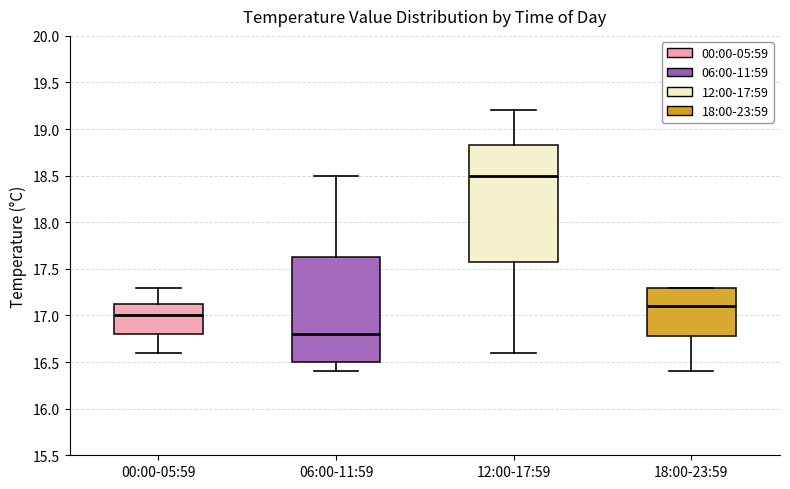

Reading left to right, transcribe this box plot: for each box, give where its median line is, the range the box spans, and where its two whiskers end, as read against the y-axis. The values are not printed on the chart, so give them approximately, as read against the axis.

00:00-05:59: median 17.00, box 16.80 to 17.15, whiskers 16.60 to 17.30
06:00-11:59: median 16.80, box 16.50 to 17.65, whiskers 16.40 to 18.50
12:00-17:59: median 18.50, box 17.60 to 18.85, whiskers 16.60 to 19.20
18:00-23:59: median 17.10, box 16.80 to 17.30, whiskers 16.40 to 17.30